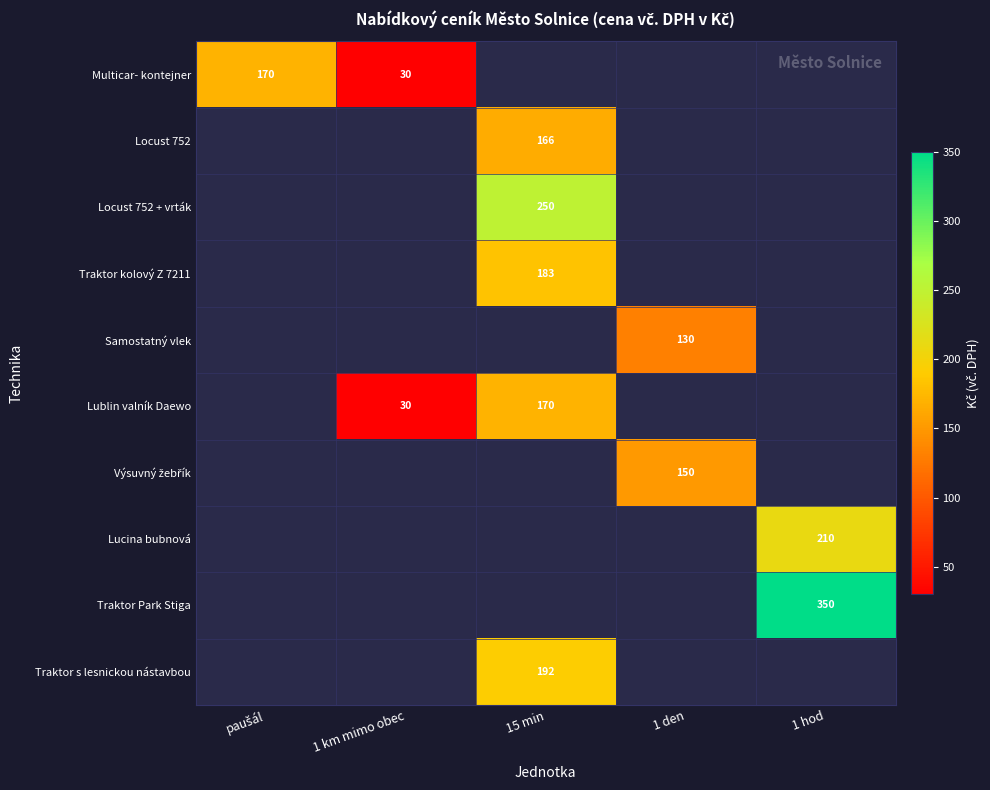

The Traktor kolový Z 7211 series shows 183 at 15 min. True or false?

True